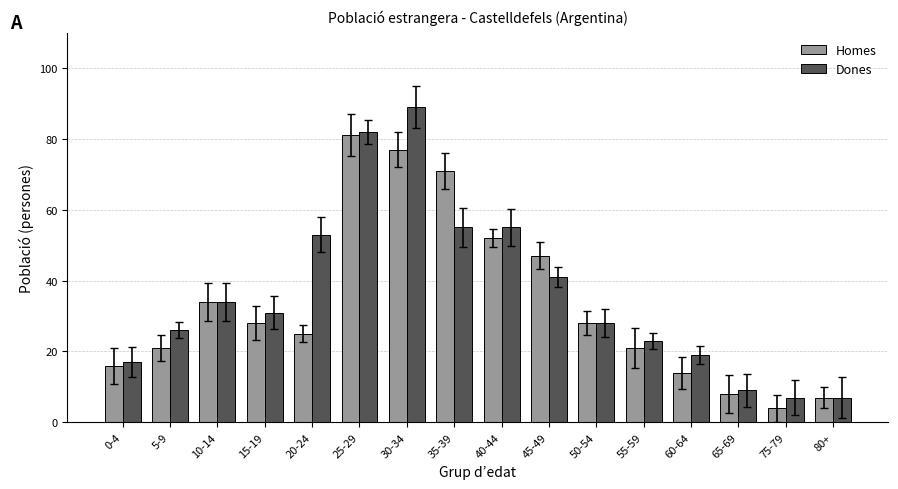

What value does the Homes series have at 0-4, to the nearest 5?

15